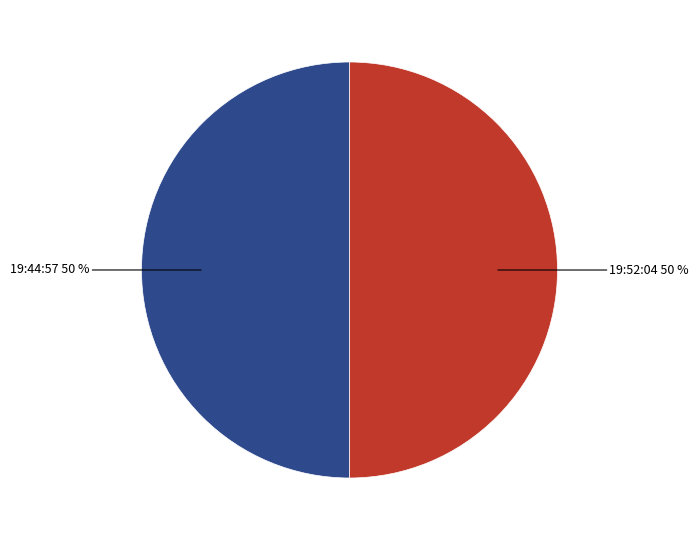

True or false: 19:44:57 accounts for 50% of the total.

True